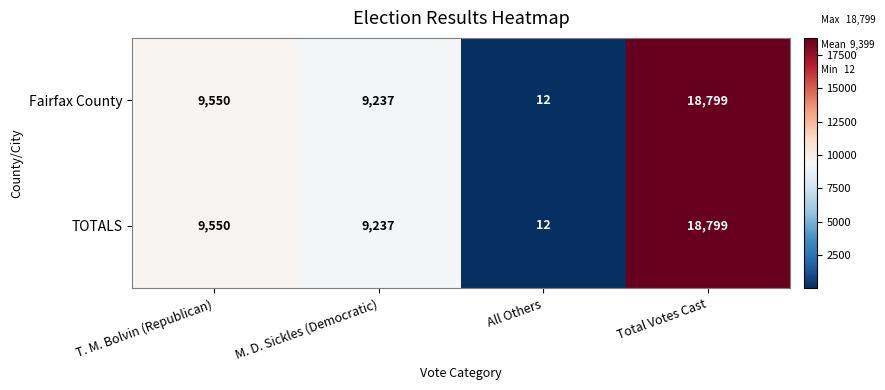

The value of Fairfax County at T. M. Bolvin (Republican) is 9550. True or false?

True